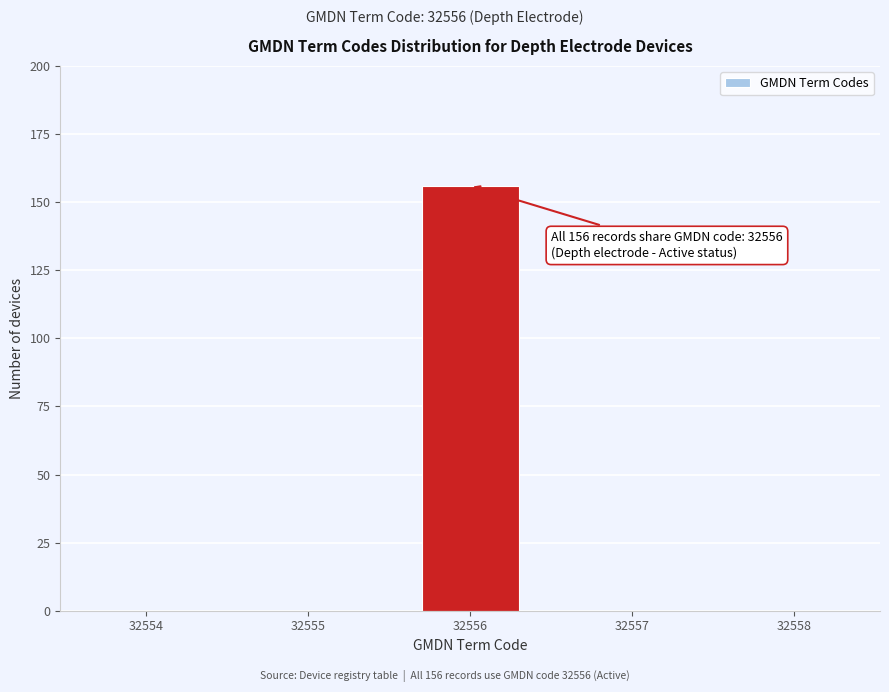

Reading right to left, list all the values displayed in this chart.

32558=0	32557=0	32556=156	32555=0	32554=0